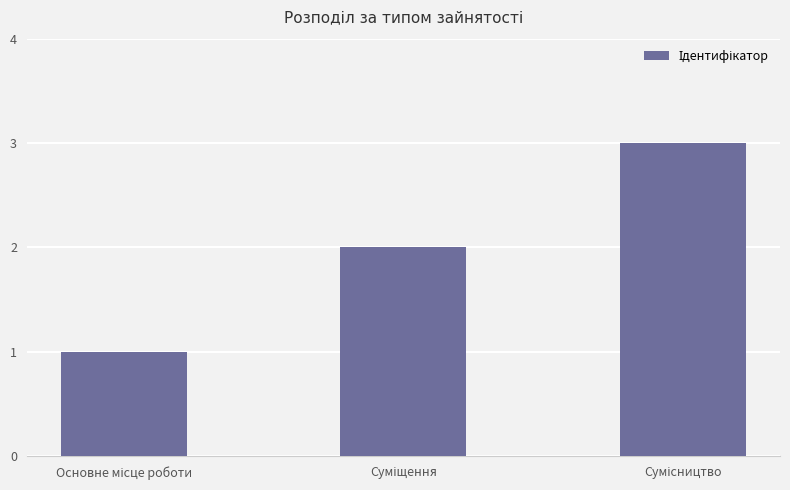

Reading left to right, list all the values displayed in this chart.

1	2	3